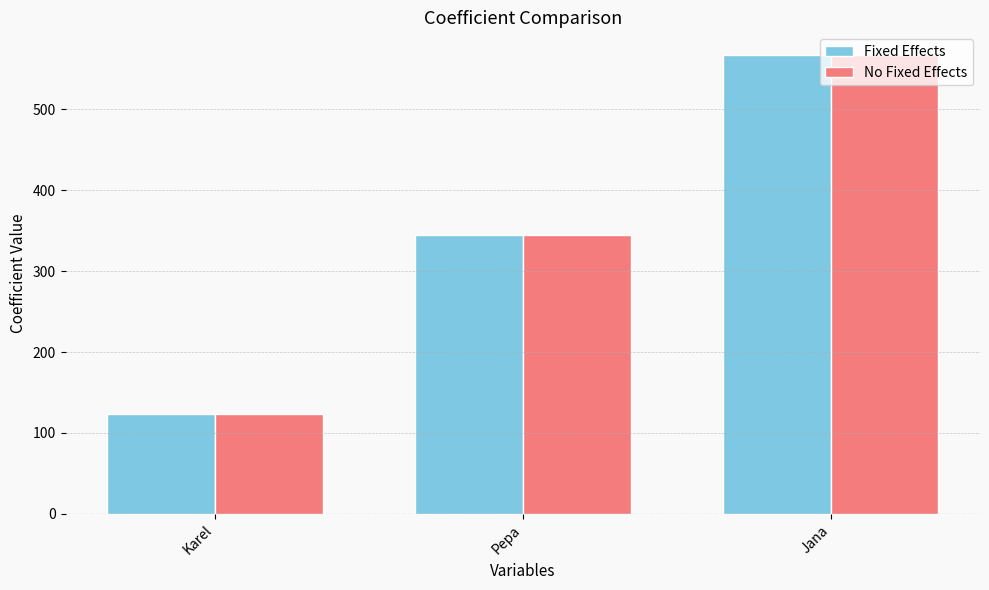

How many categories are shown in the chart?

3